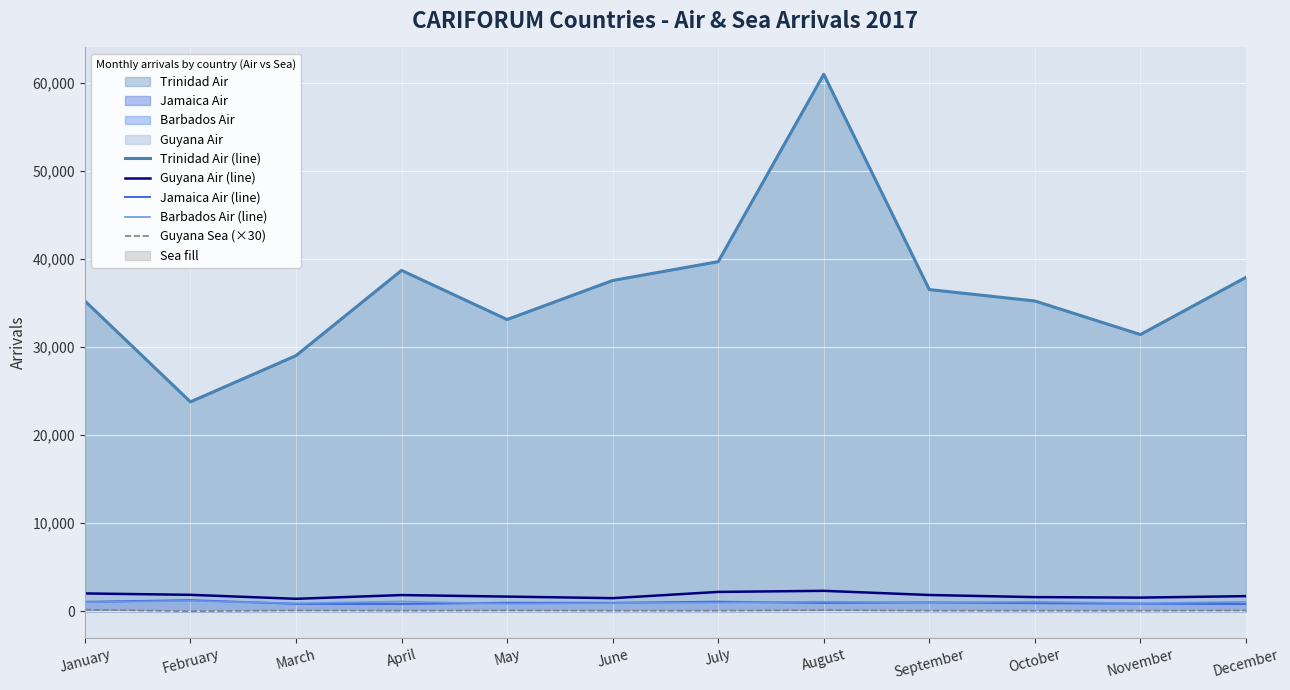

What is the sum of the Barbados Air (line) values at June and August?

2020